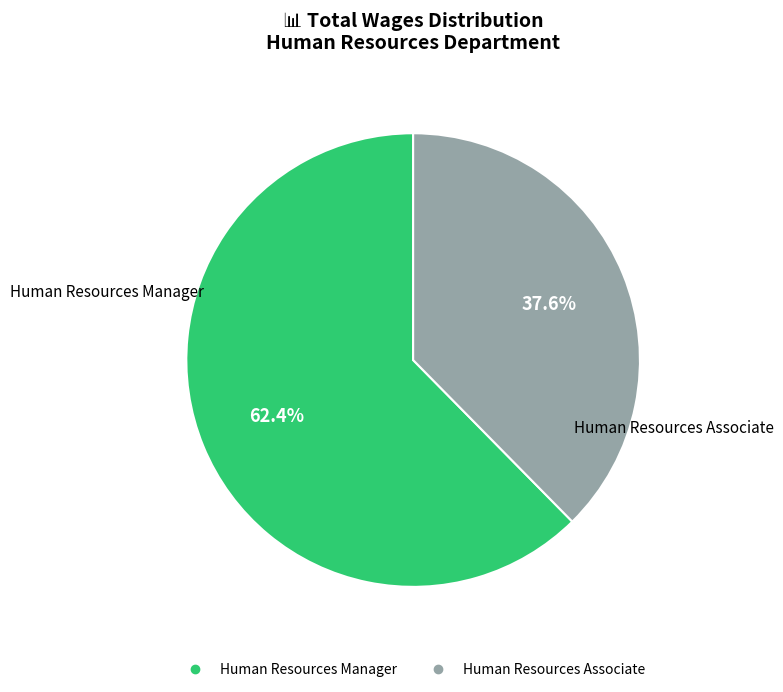

How many segments does this pie chart have?

2